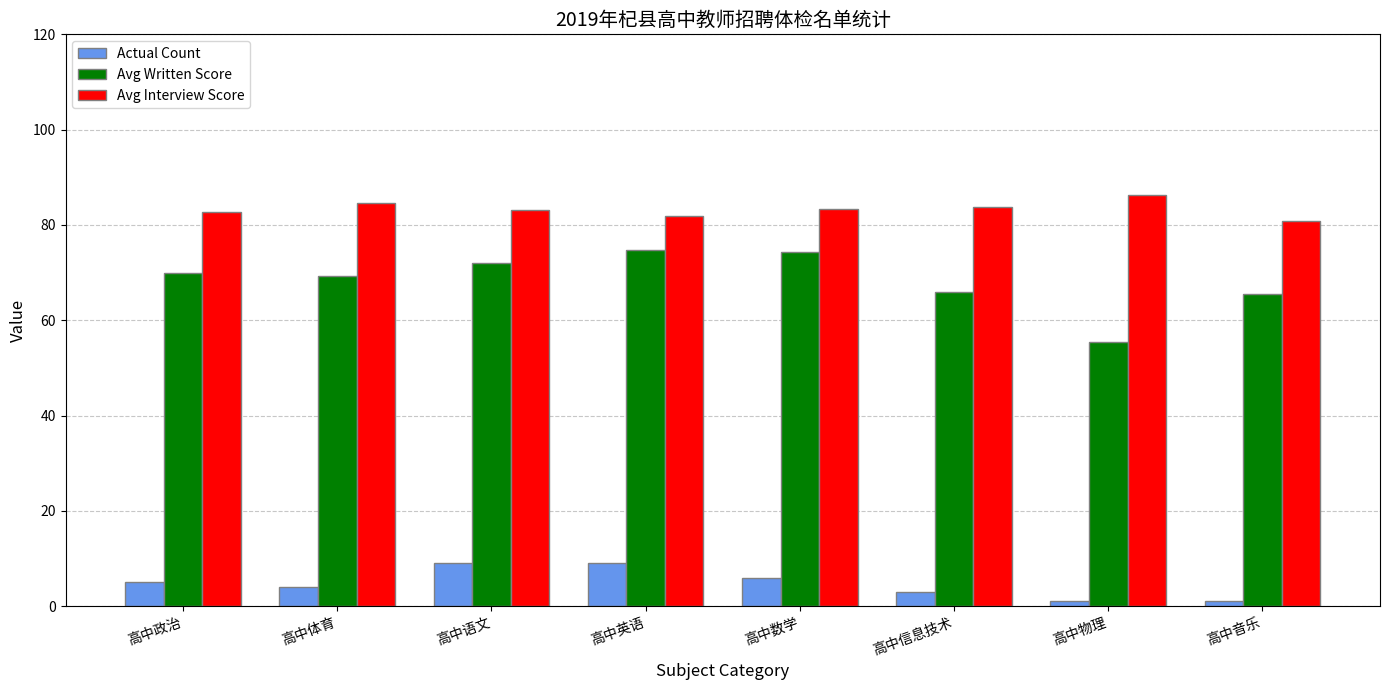

What is the difference between the second highest and second lowest values in the Actual Count series?

8.0